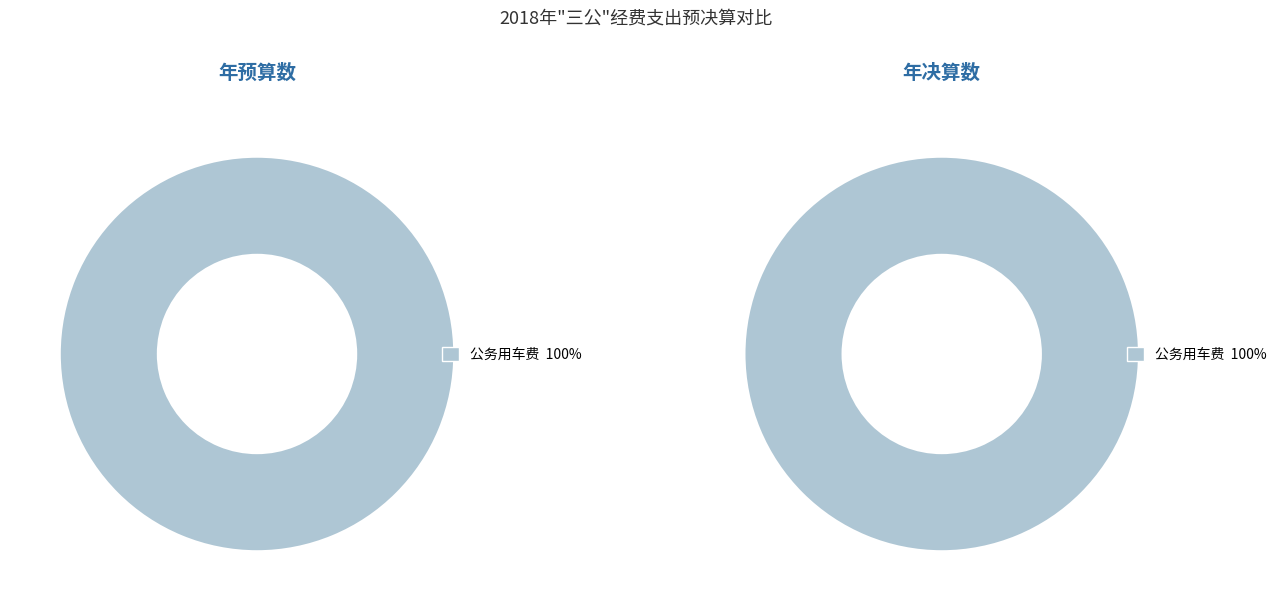

What percentage is the 公务用车费 slice, to the nearest percent?

100%